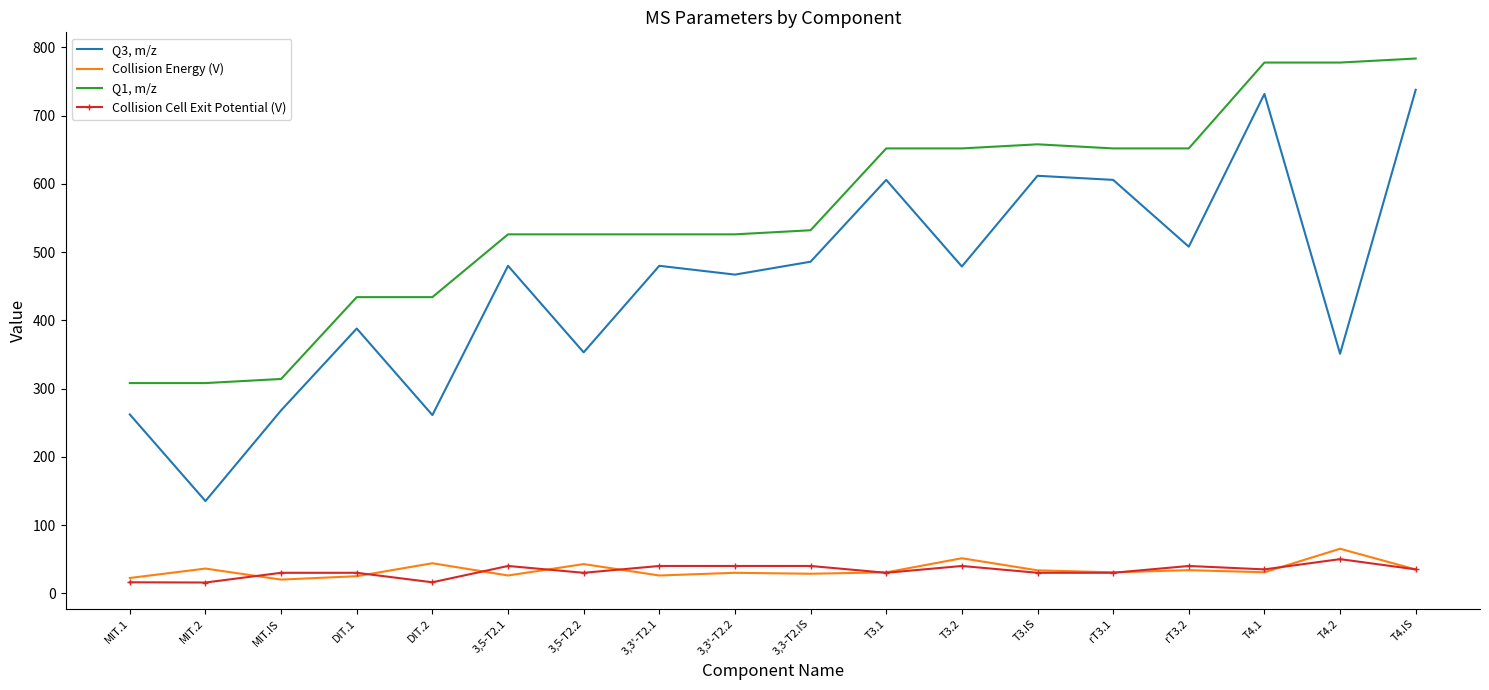

The value of Collision Cell Exit Potential (V) at 3,5-T2.1 is 40.0. True or false?

True